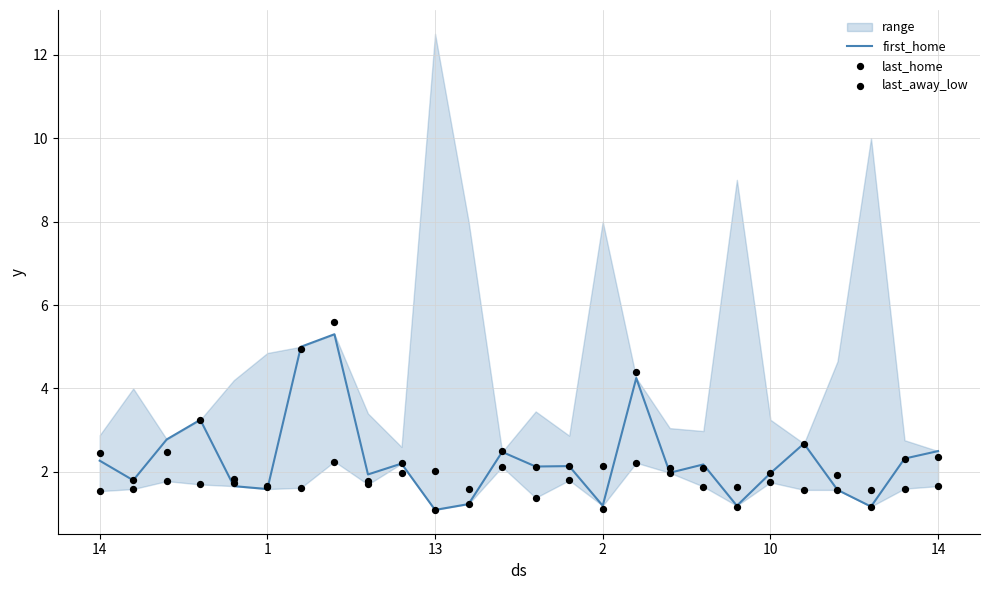

Which series contains the lowest Y value?

first_home